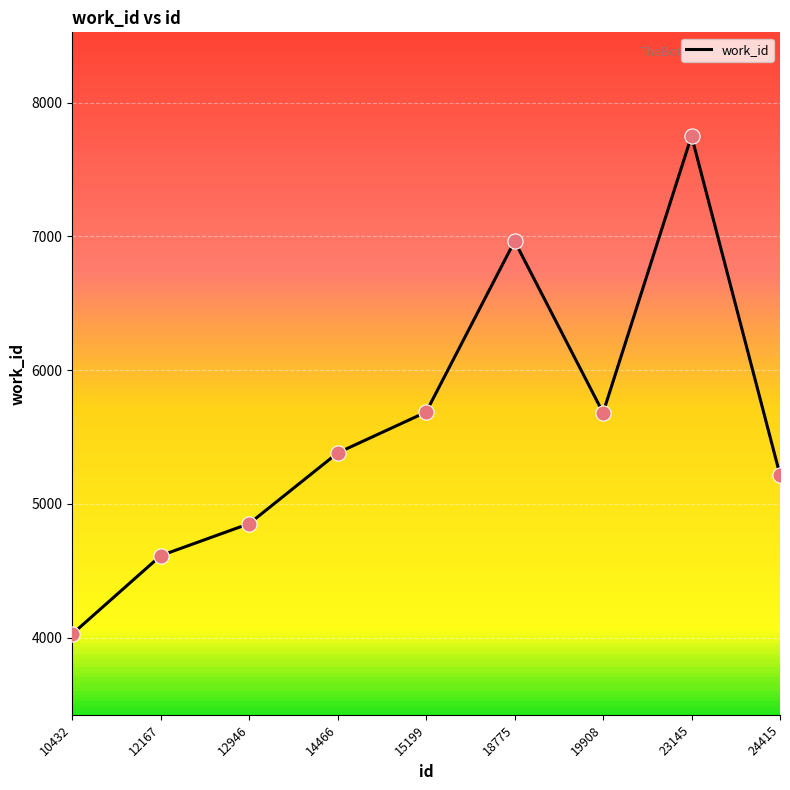

What is the change in value from 14466 to 23145?

+2369